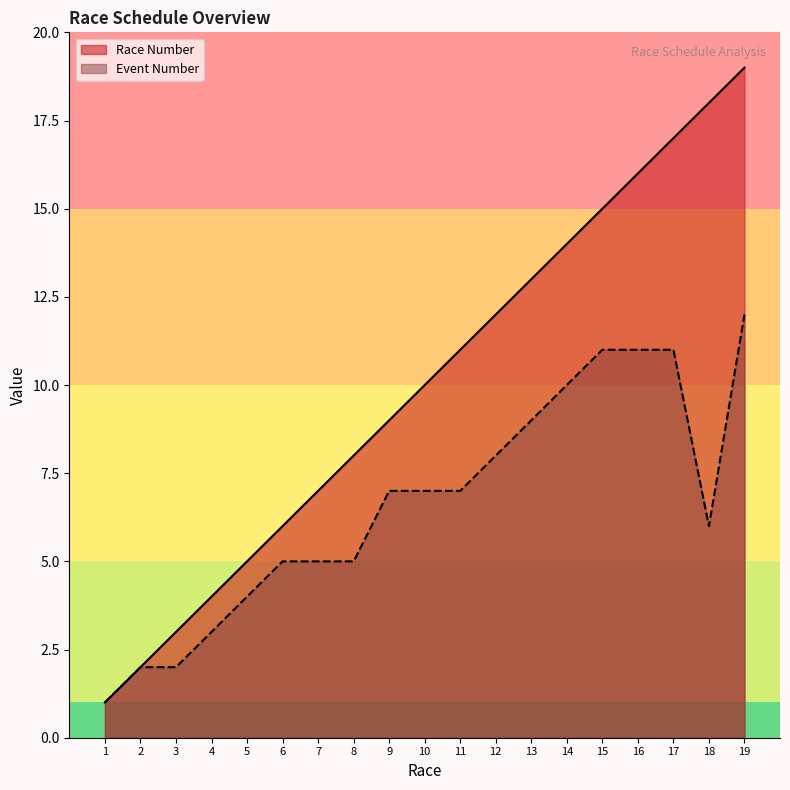

Is the value of Event Number at 9 greater than the value of Race Number at 1?

Yes